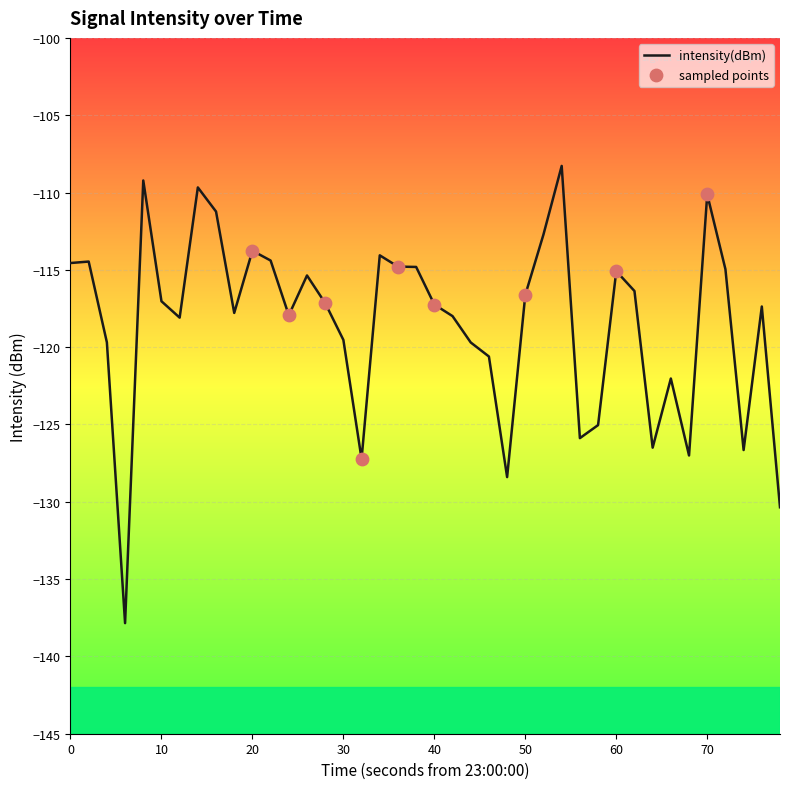

What is the difference between the maximum and minimum values?

29.6